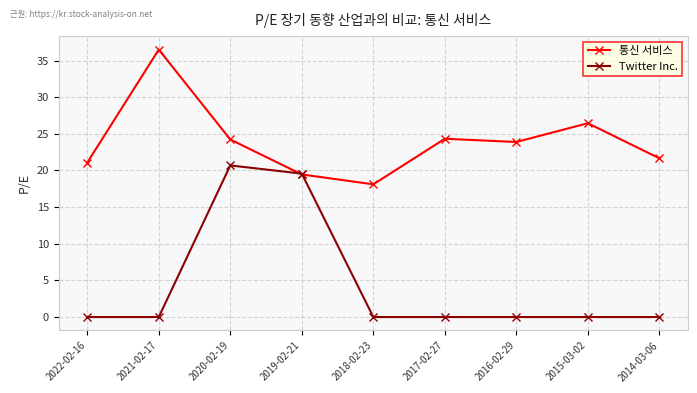

What is the label of the 7th point from the left?

2016-02-29